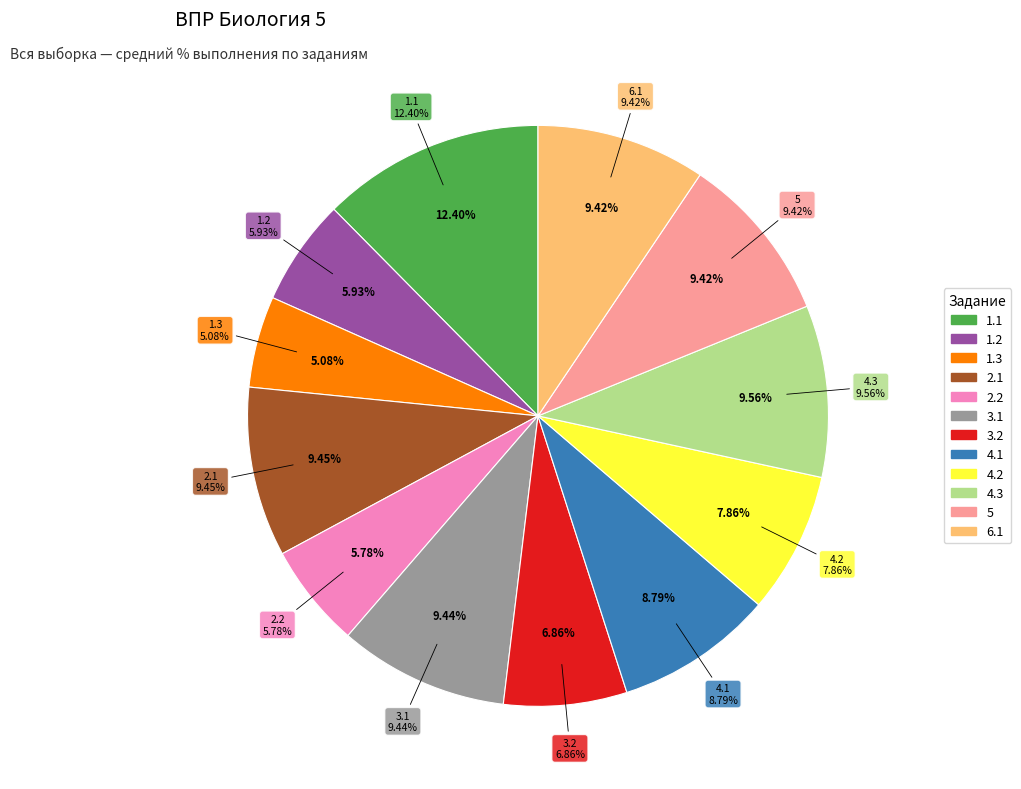

To the nearest percent, what is the difference between the 1.1 and 3.1 slice percentages?

3%